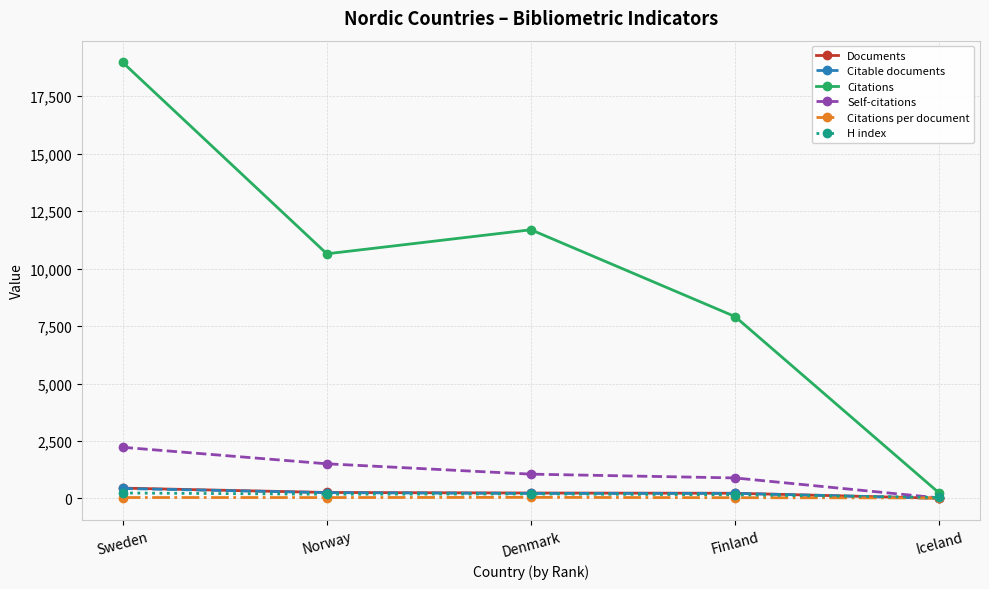

At how many categories does at least one series exceed 2719?

4